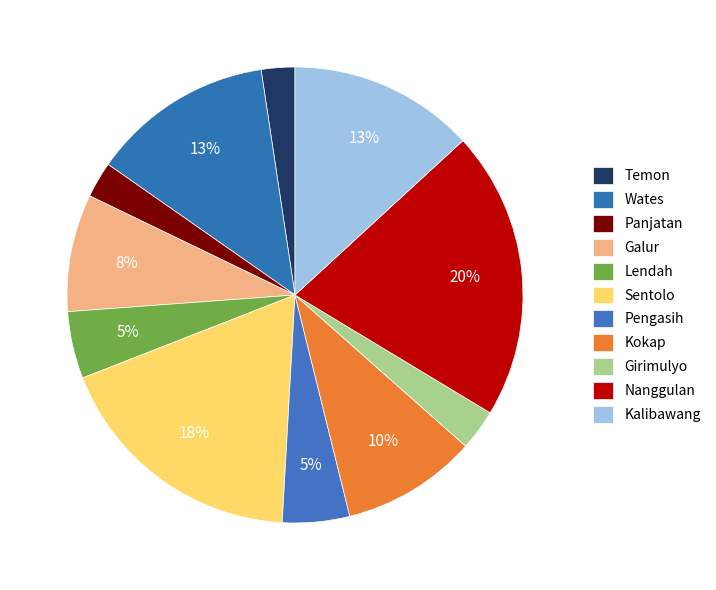

True or false: Pengasih accounts for 19% of the total.

False